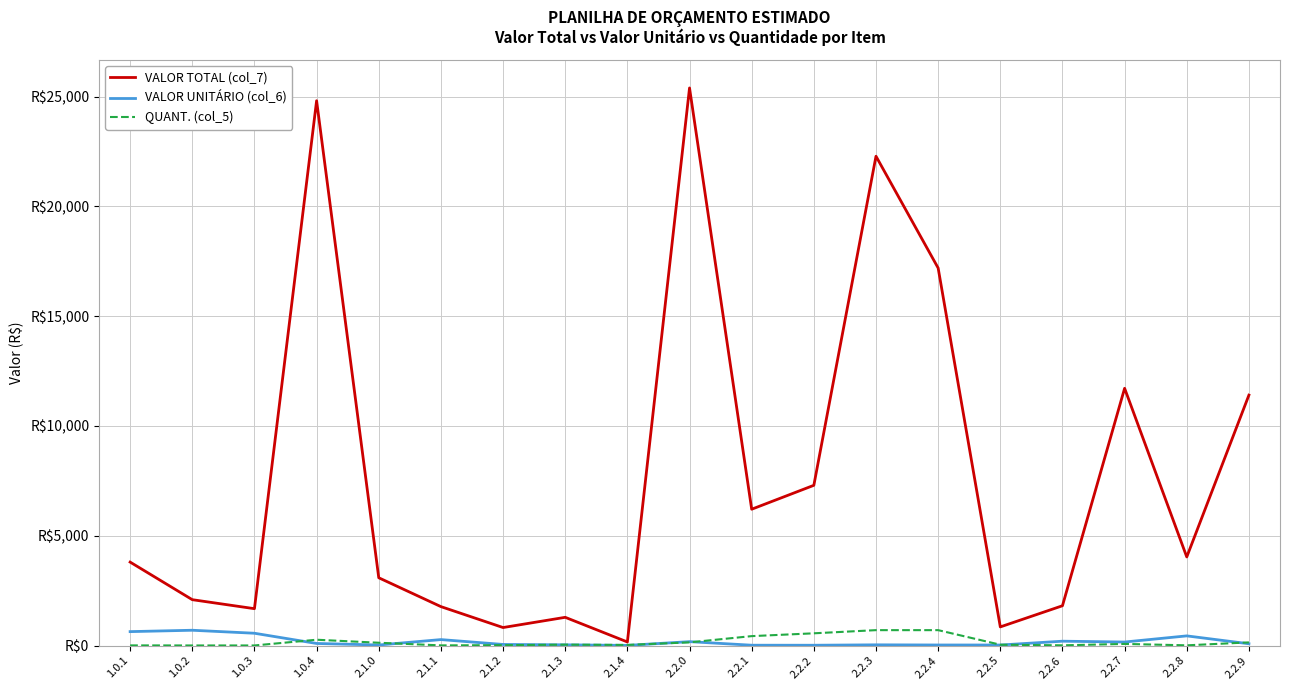

How many interior local valleys does the VALOR TOTAL (col_7) series have?

6